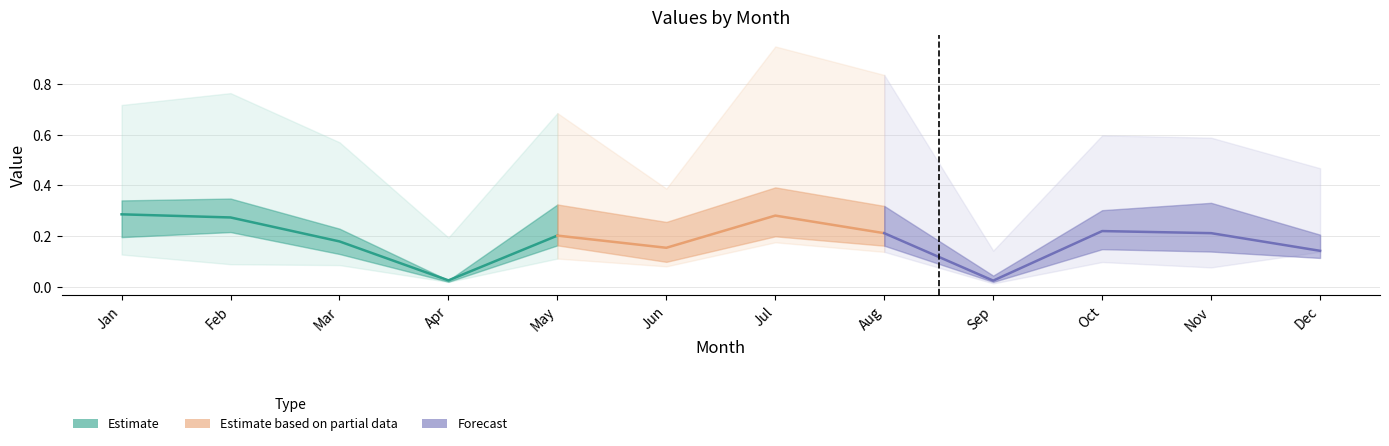

The pct25 series shows 0.2 at Oct. True or false?

False